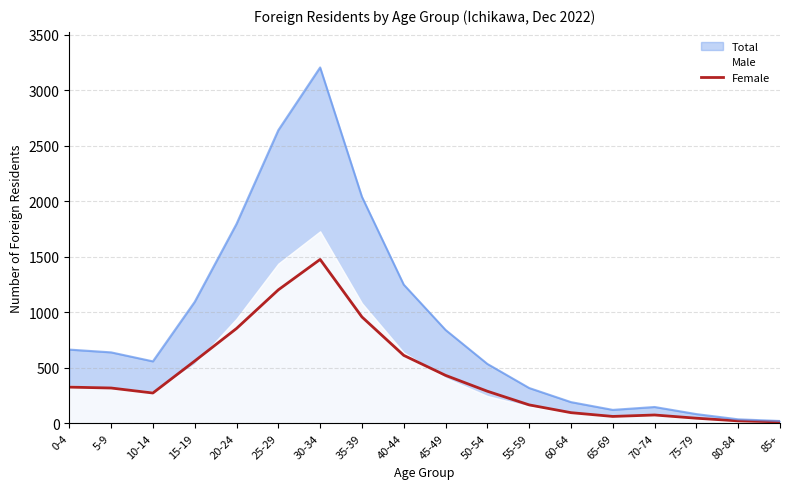

The value of Female at 35-39 is 1537. True or false?

False